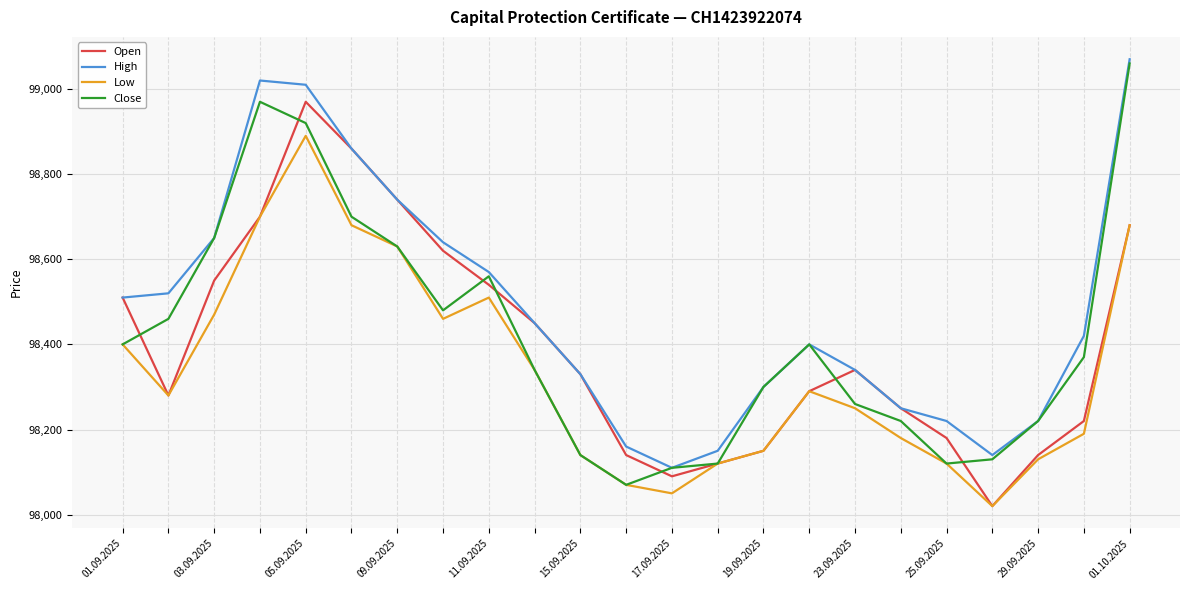

In Open, how many points are higher than both neighbors (excluding endpoints)?

2